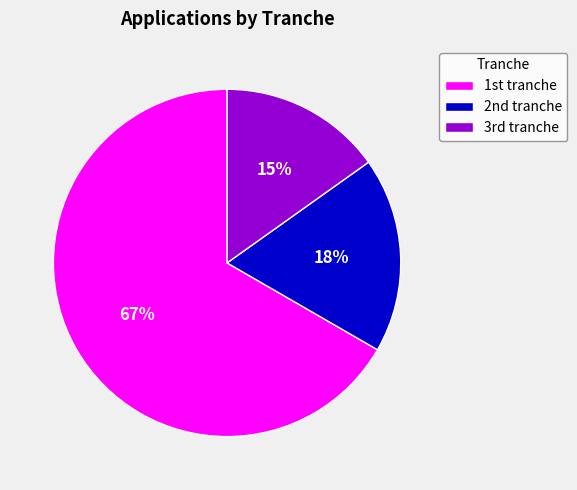

Count the number of slices in the pie.

3